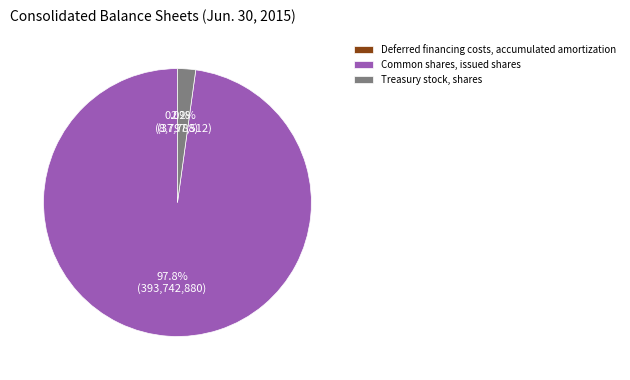

What is the largest slice in the pie chart?

Common shares, issued shares